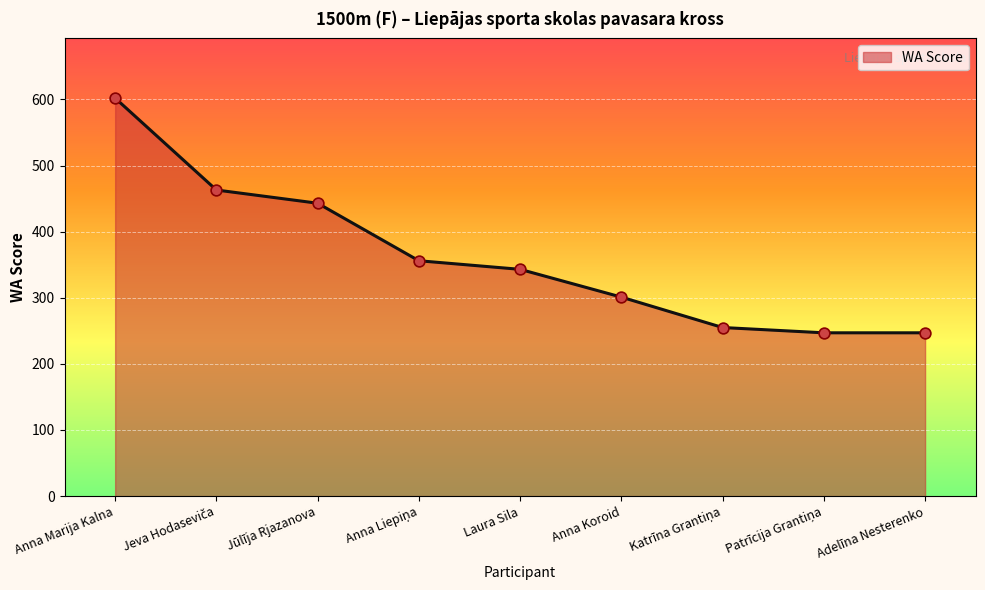

What is the change in value from Laura Sila to Anna Koroid?

-42